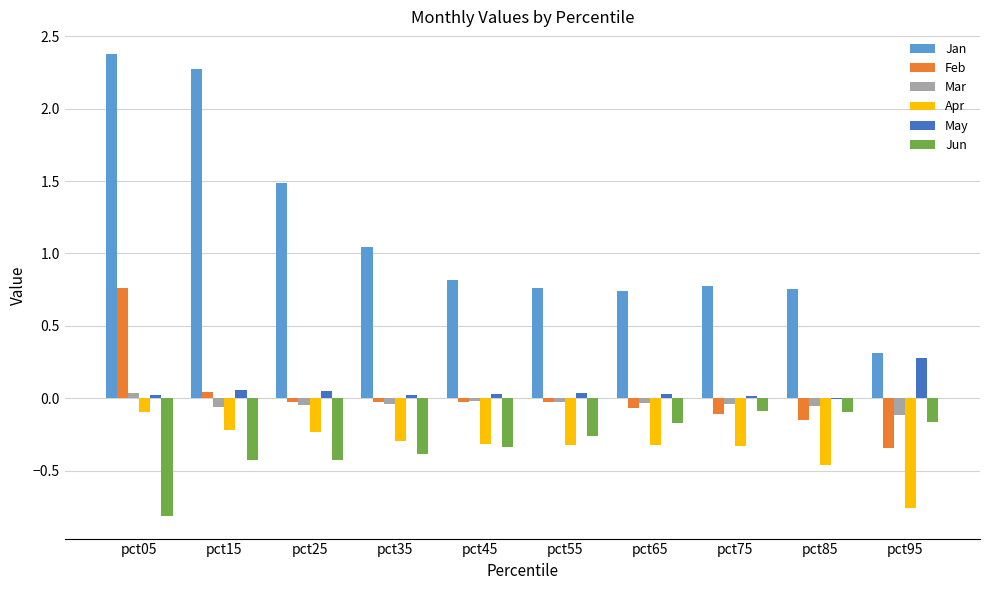

At which category is the sum across all series the highest?

pct05